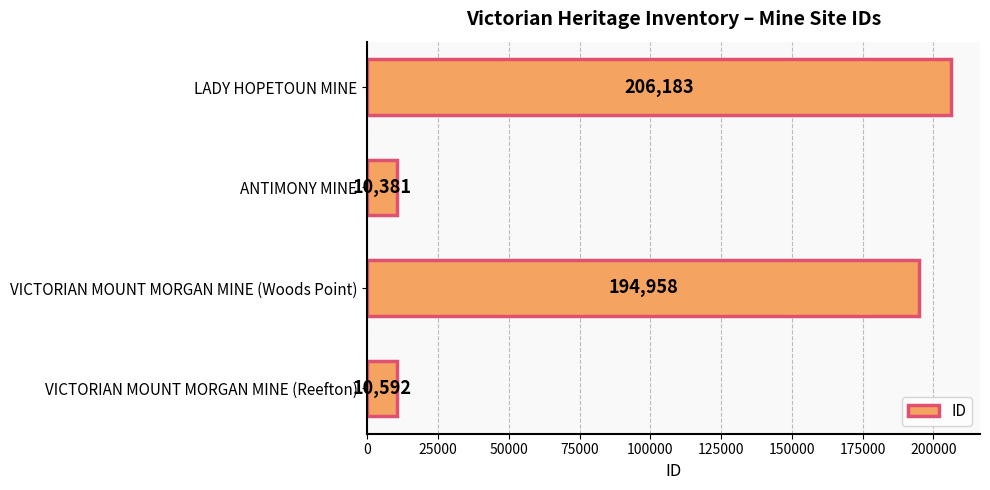

What is the difference between the maximum and minimum values?

195802